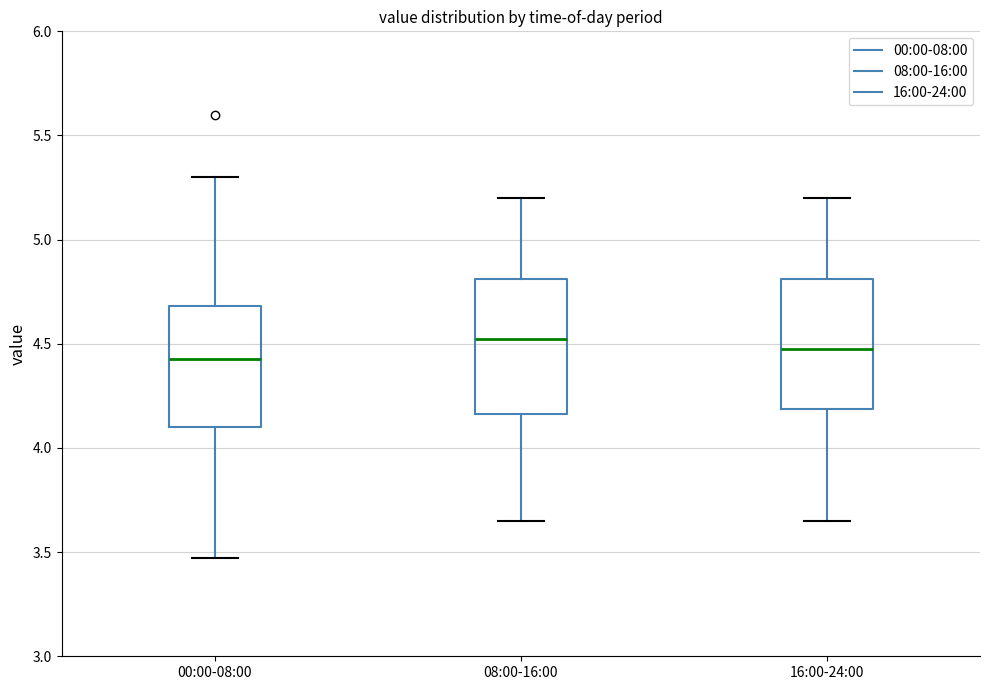

Reading left to right, transcribe this box plot: for each box, give where its median line is, the range the box spans, and where its two whiskers end, as read against the y-axis. The values are not printed on the chart, so give them approximately, as read against the axis.

00:00-08:00: median 4.45, box 4.10 to 4.70, whiskers 3.45 to 5.30
08:00-16:00: median 4.55, box 4.15 to 4.80, whiskers 3.65 to 5.20
16:00-24:00: median 4.50, box 4.20 to 4.80, whiskers 3.65 to 5.20